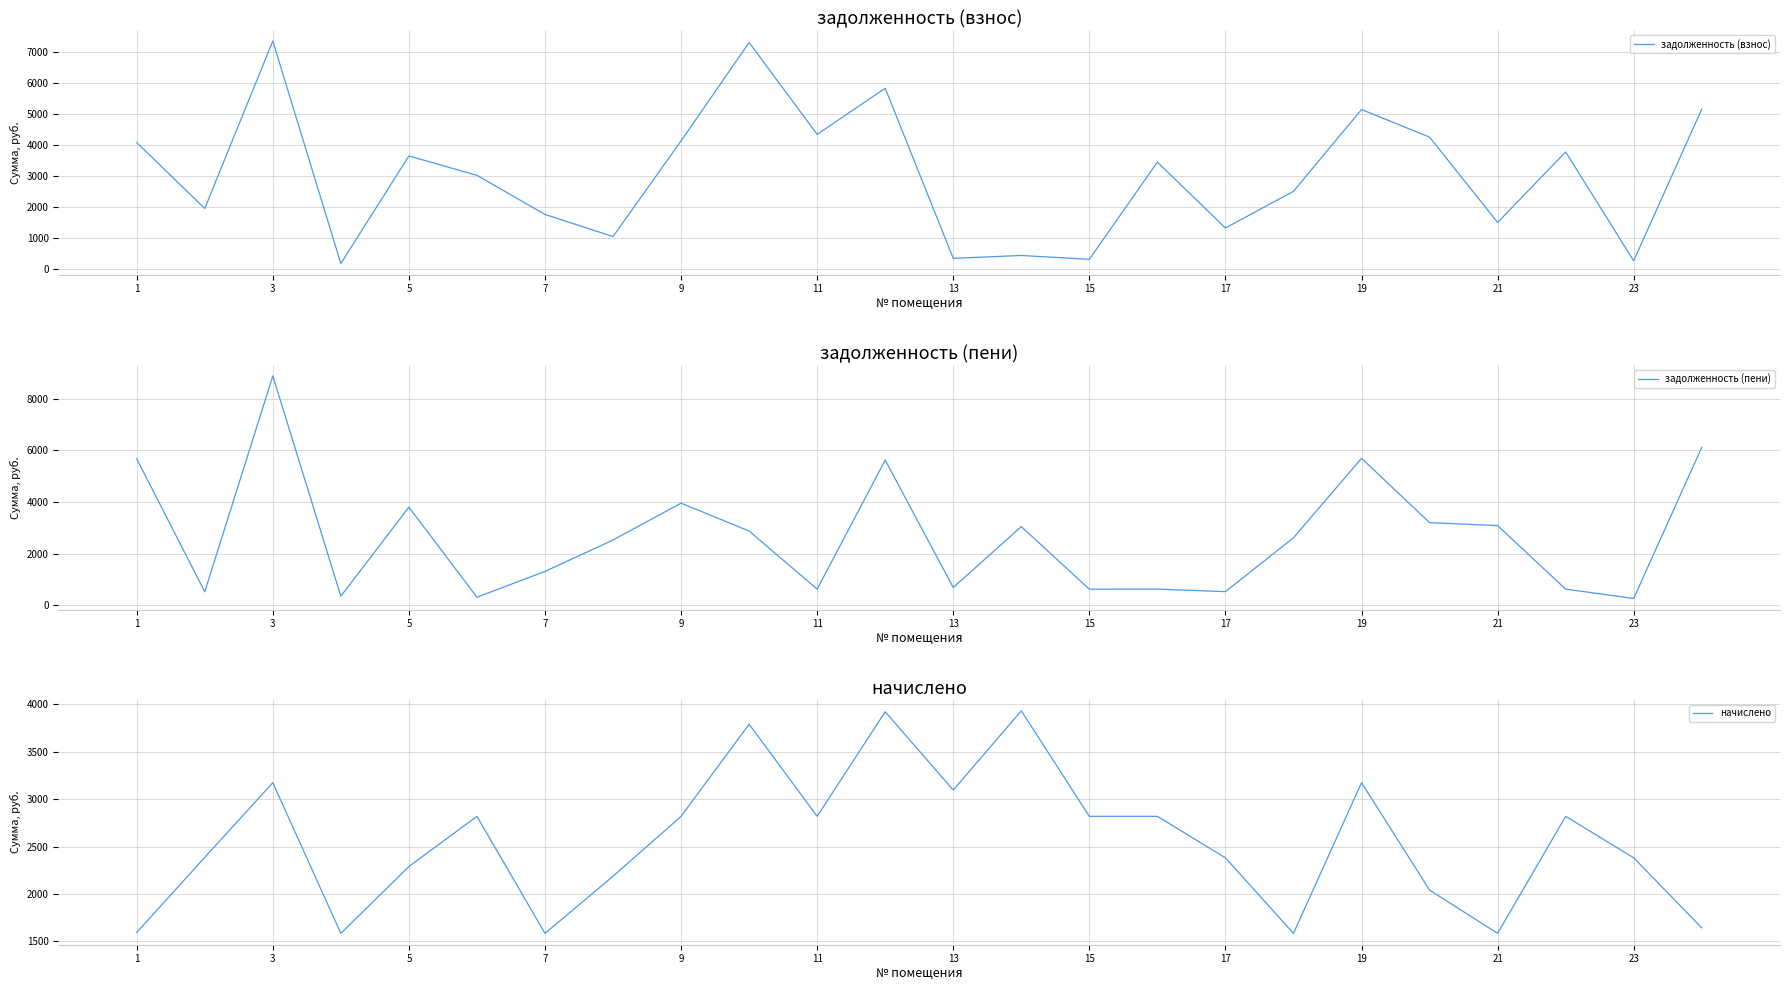

How many intersections are there between начислено and задолженность (взнос)?

14